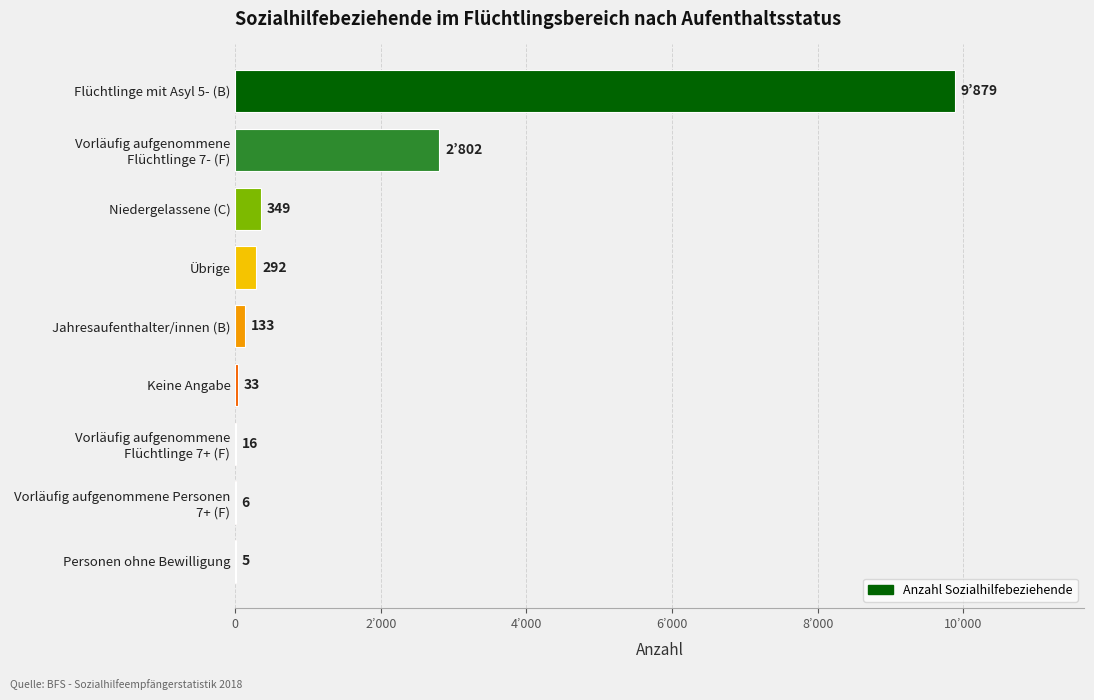

At which label is the value closest to 4942?

Vorläufig aufgenommene
Flüchtlinge 7- (F)